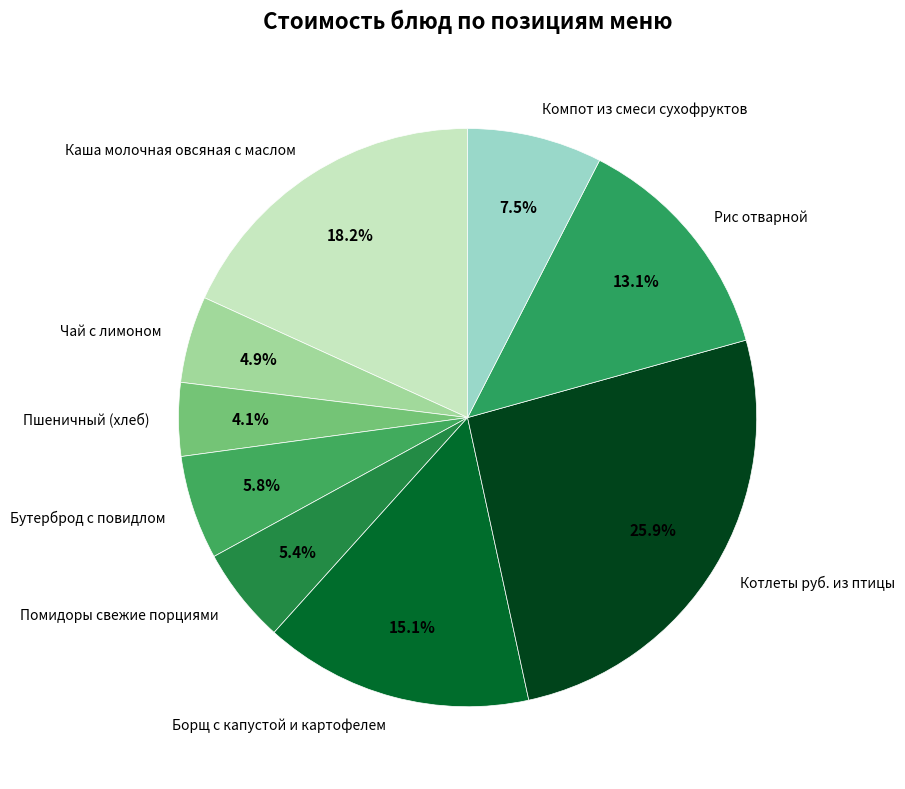

Does Рис отварной account for over 50% of the chart?

No